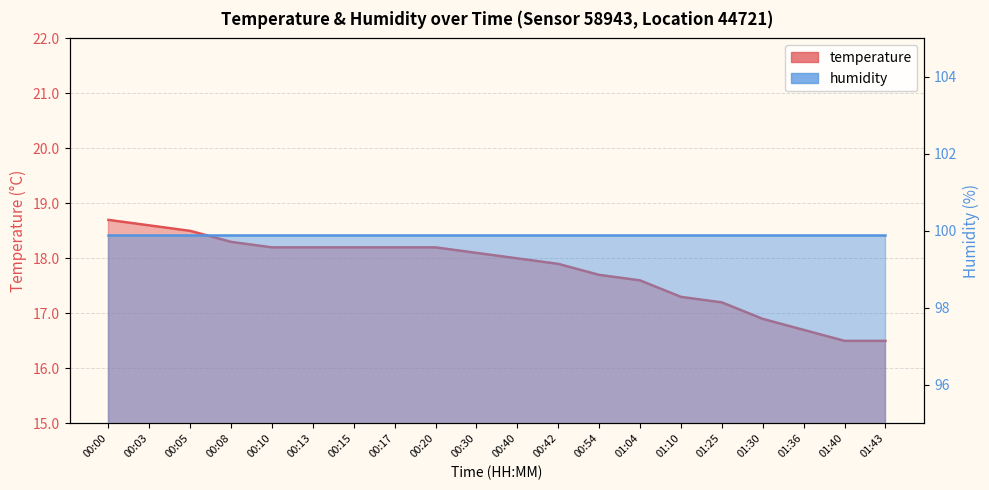

True or false: the data shows 5.6 at 01:30.

False